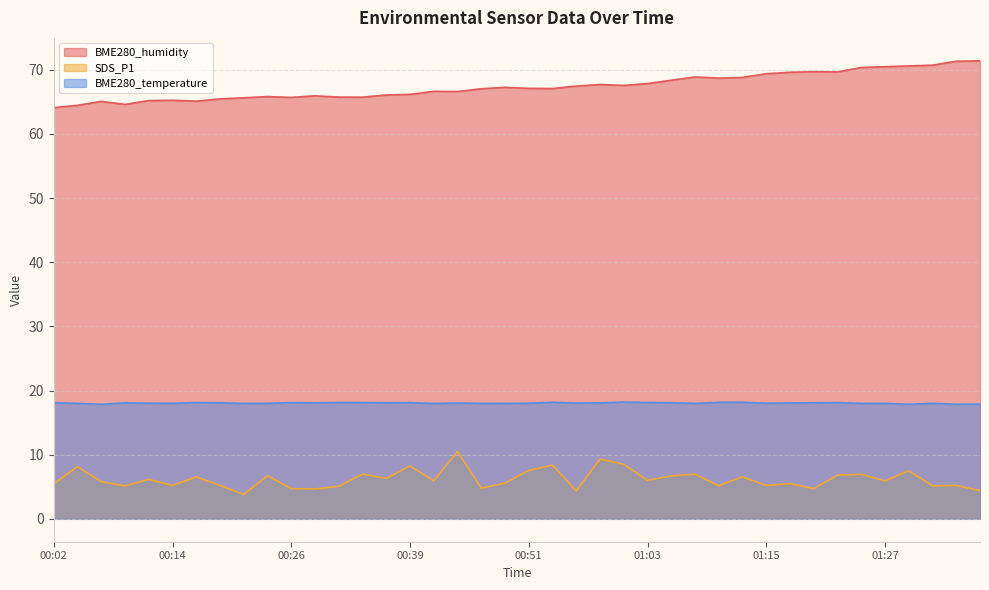

True or false: BME280_humidity and SDS_P1 intersect in this chart.

False